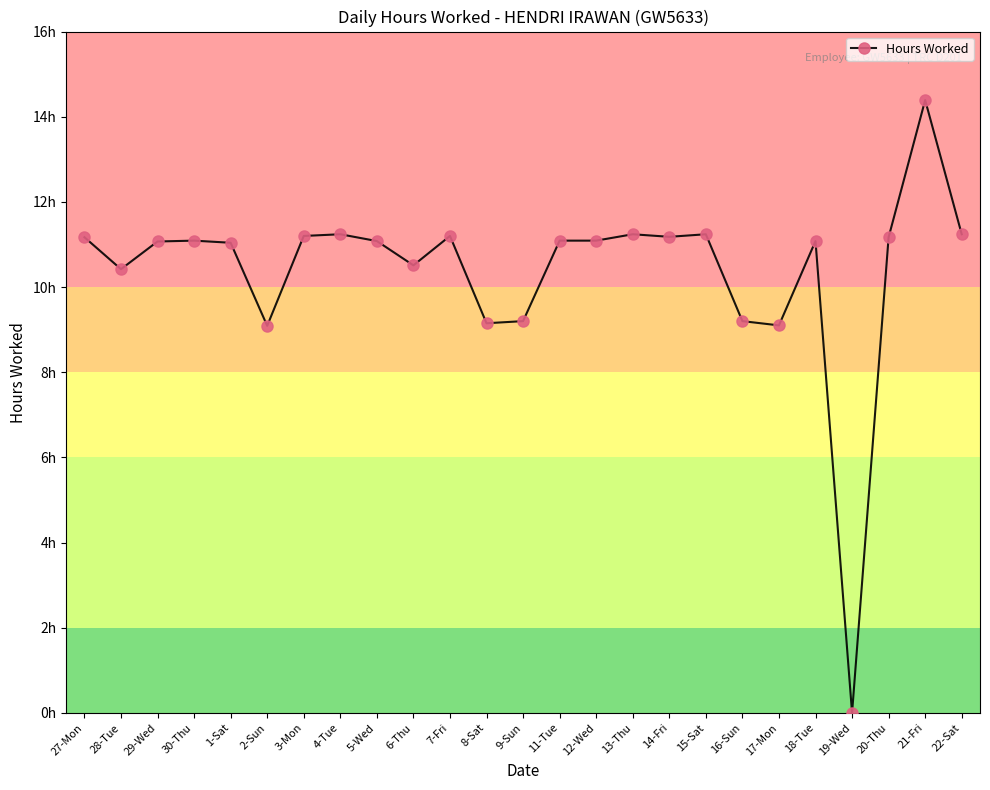

Does the chart display data point markers on the line(s)?

Yes